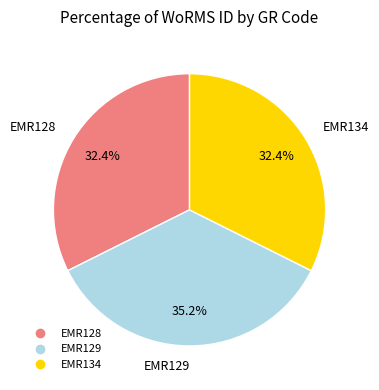

Between EMR134 and EMR129, which is larger?

EMR129